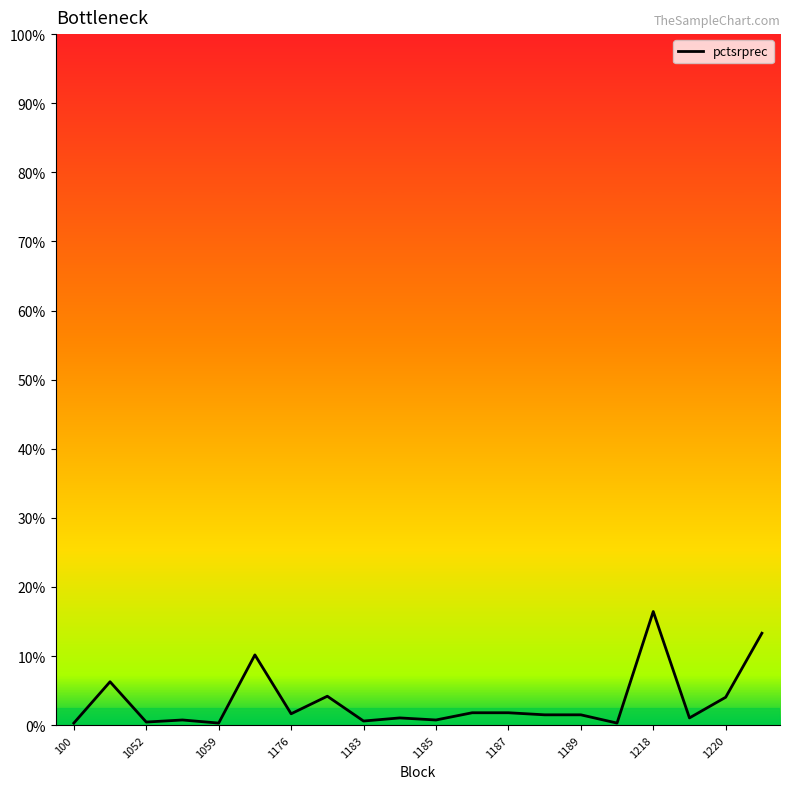

What is the difference between the maximum and minimum values?

16.1